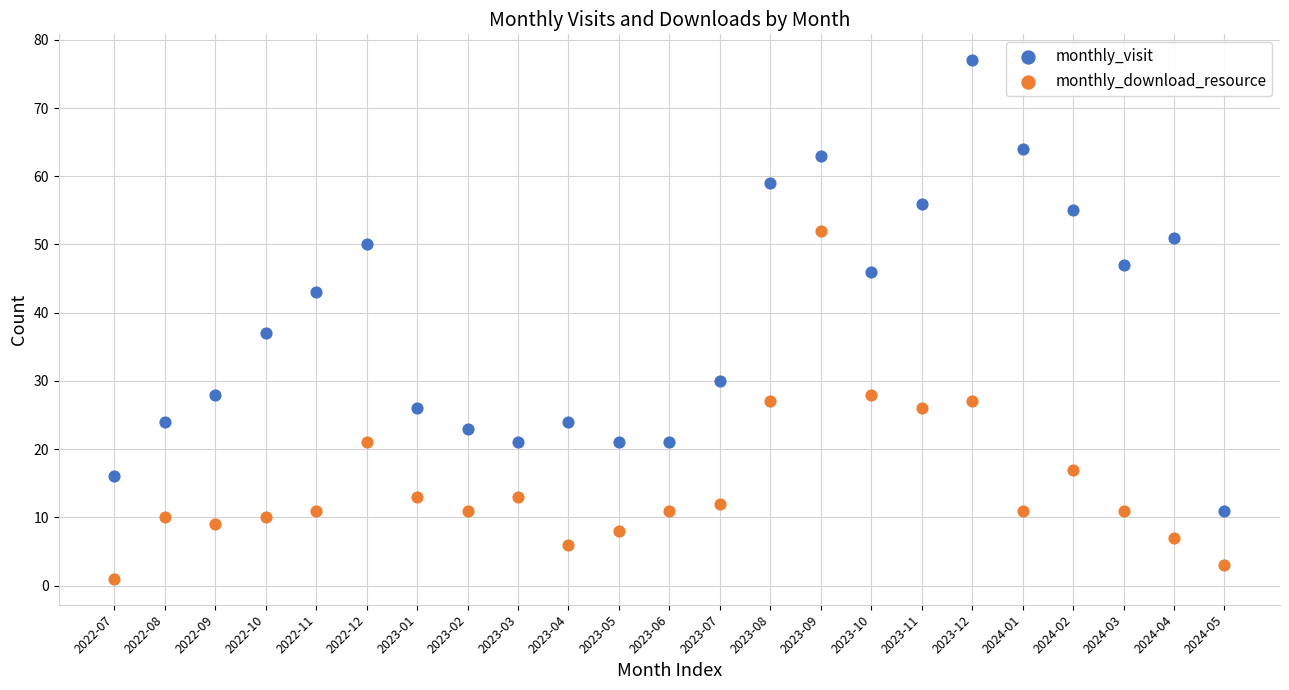

Which series contains the lowest Y value?

monthly_download_resource